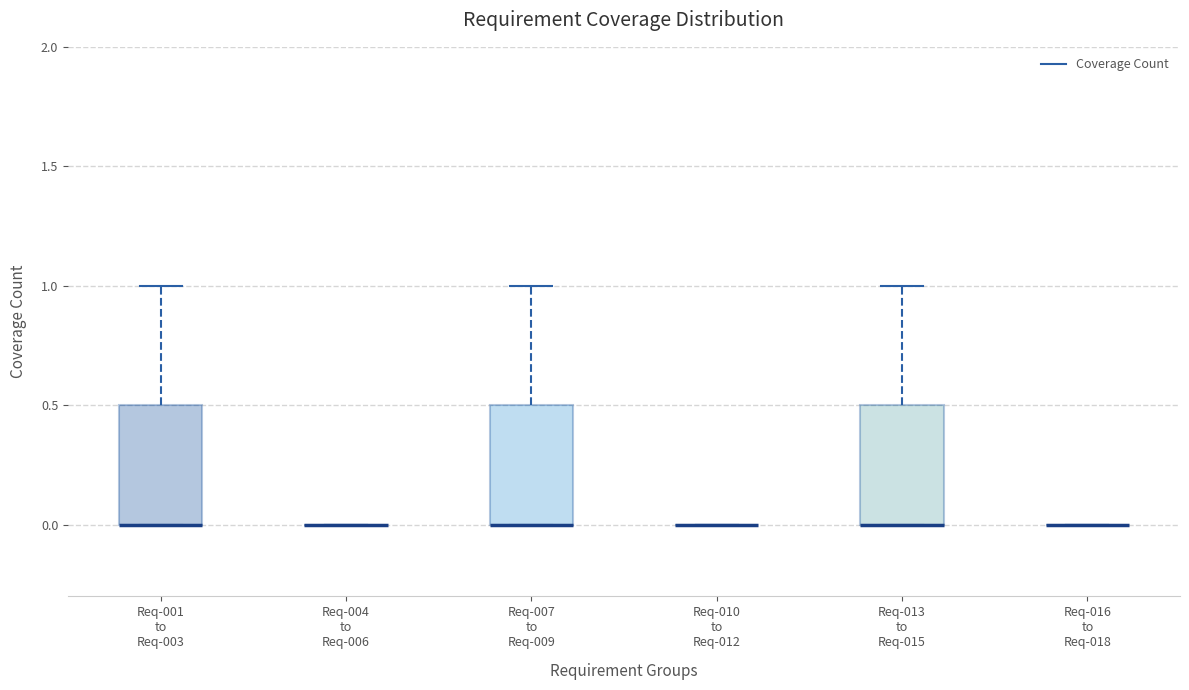

Reading left to right, read every box against the y-axis: the position of its median line, the range the box covers, and the ends of its whiskers. The values are not printed on the chart, so give them approximately, as read against the axis.

Req-001 to Req-003: median 0.0 (drawn on the box's lower edge), box 0.0 to 0.5, whiskers 0.0 to 1.0
Req-004 to Req-006: box collapsed to a line at 0.0, whiskers 0.0 to 0.0
Req-007 to Req-009: median 0.0 (drawn on the box's lower edge), box 0.0 to 0.5, whiskers 0.0 to 1.0
Req-010 to Req-012: box collapsed to a line at 0.0, whiskers 0.0 to 0.0
Req-013 to Req-015: median 0.0 (drawn on the box's lower edge), box 0.0 to 0.5, whiskers 0.0 to 1.0
Req-016 to Req-018: box collapsed to a line at 0.0, whiskers 0.0 to 0.0